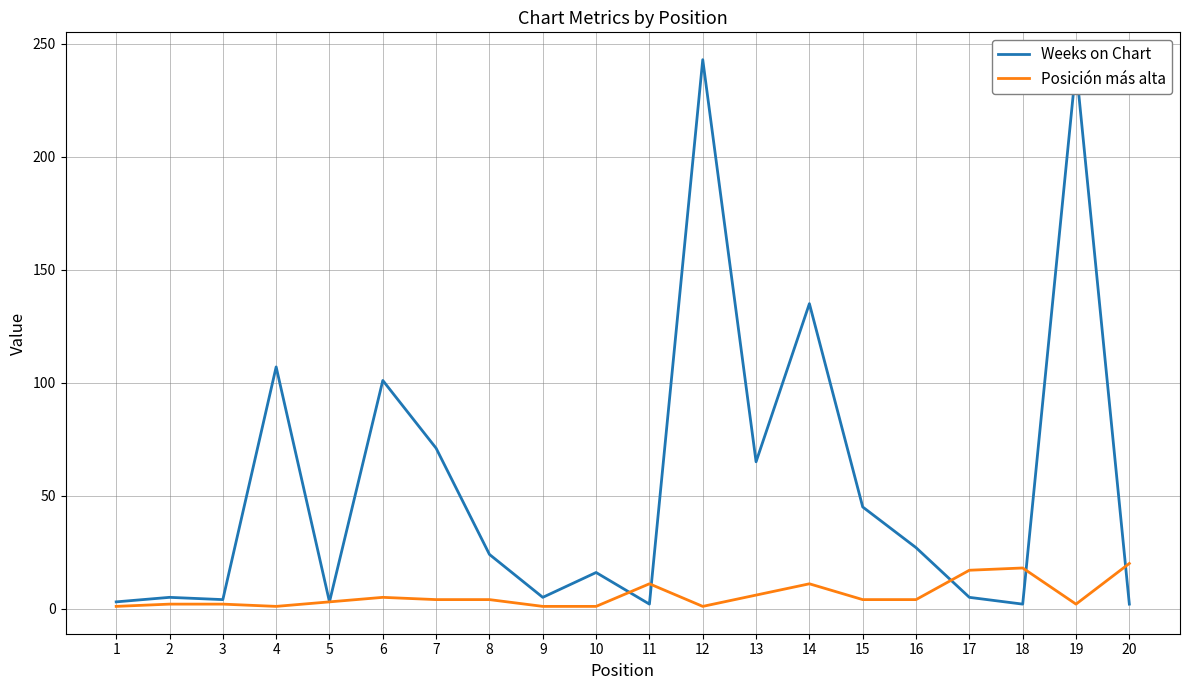

Is it true that Posición más alta equals 31 at 20?

False